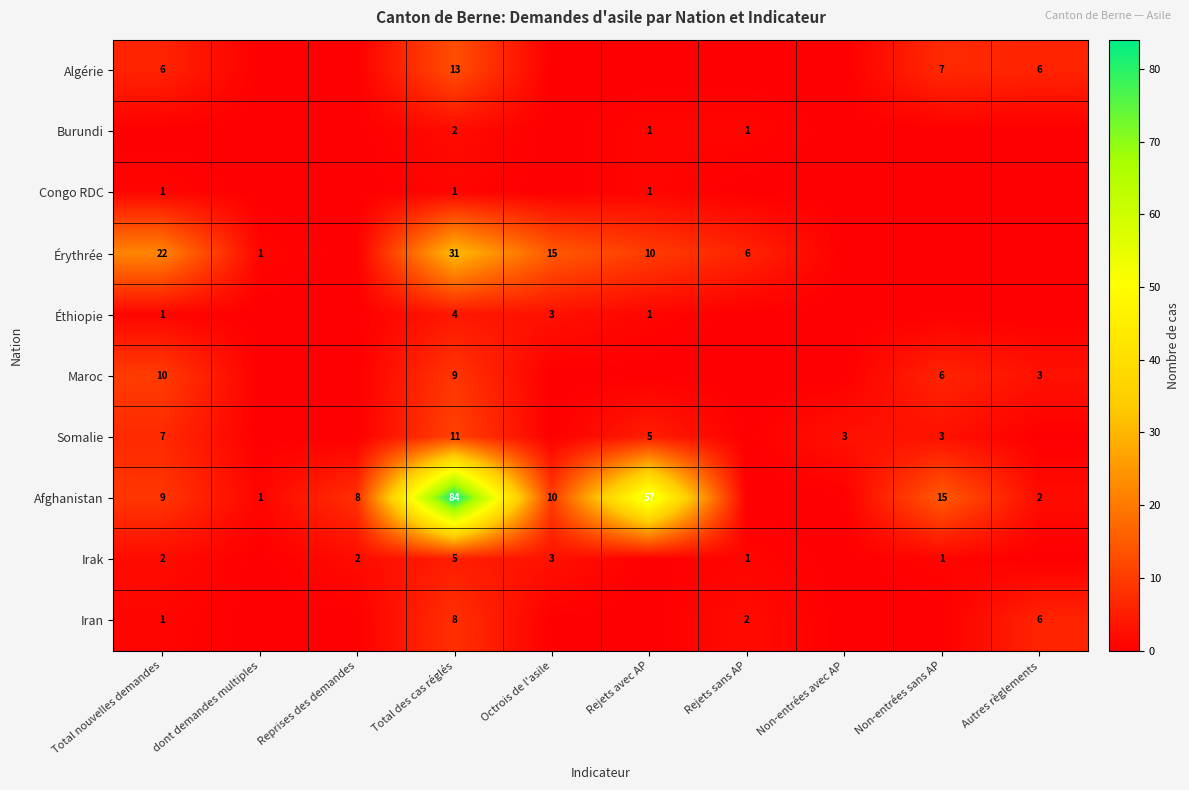

Where is Afghanistan nearest to the value 42?

Rejets avec AP